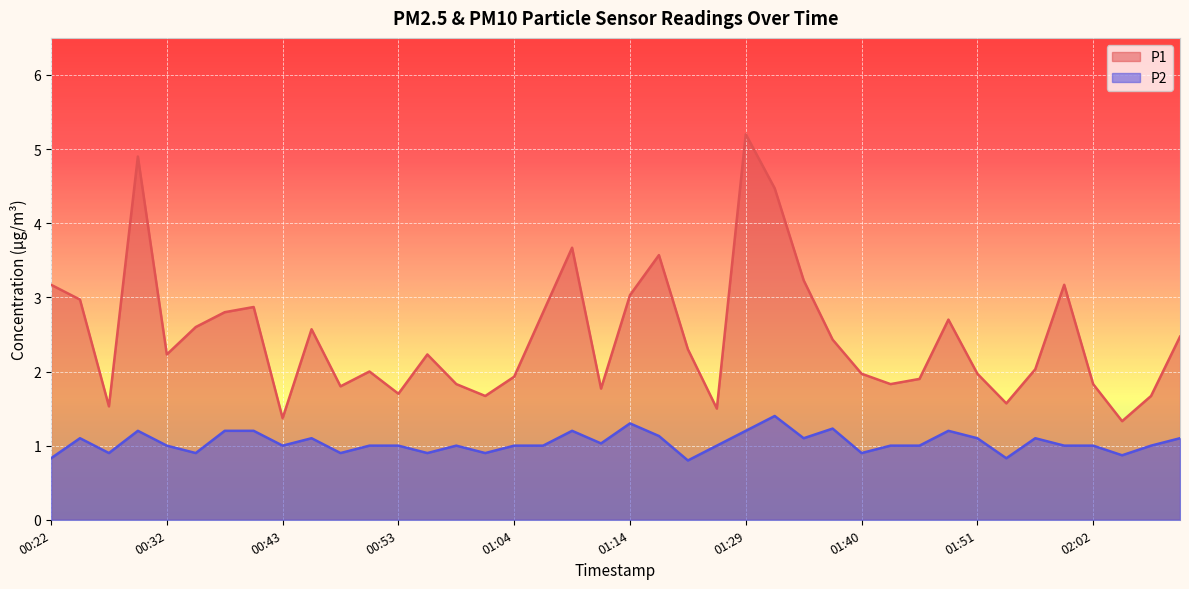

Where is the first local maximum for P2?

00:25